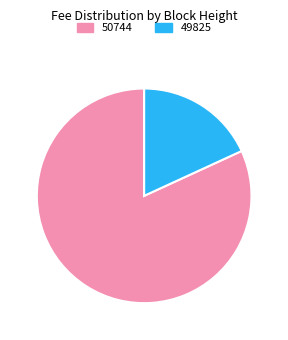

What is the majority slice?

50744